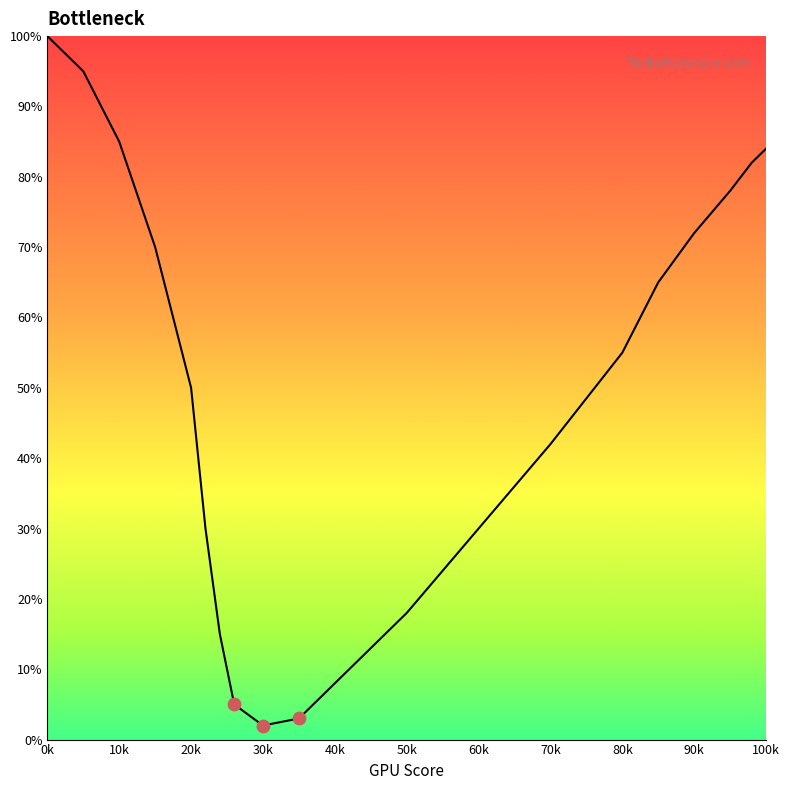

What is the maximum value shown in the chart?

100